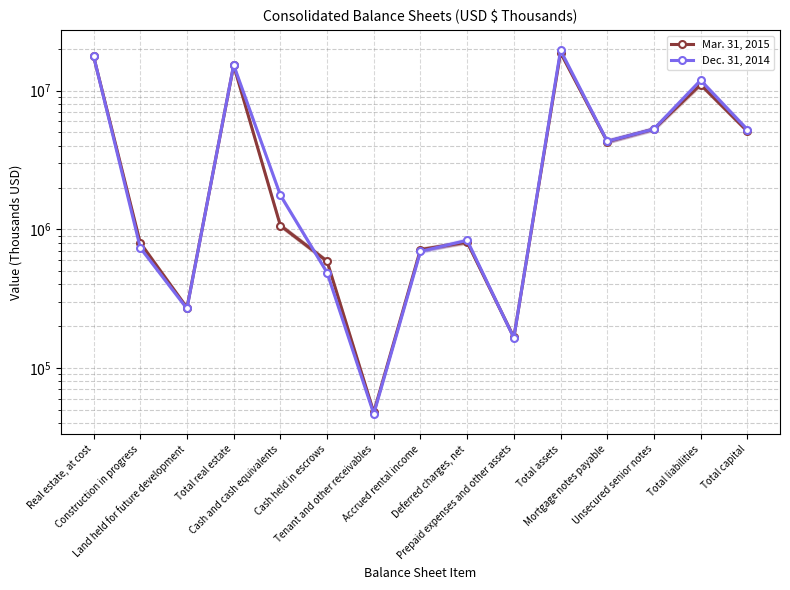

Reading right to left, extract all data points from this chart.

Mar. 31, 2015: Total capital=5109382	Total liabilities=11073970	Unsecured senior notes=5288101	Mortgage notes payable=4289120	Total assets=18830563	Prepaid expenses and other assets=165985	Deferred charges, net=806468	Accrued rental income=713874	Tenant and other receivables=47768	Cash held in escrows=588218	Cash and cash equivalents=1064396	Total real estate=15226930	Land held for future development=271327	Construction in progress=797148	Real estate, at cost=17731971
Dec. 31, 2014: Total capital=5242383	Total liabilities=11878506	Unsecured senior notes=5287704	Mortgage notes payable=4309484	Total assets=19536260	Prepaid expenses and other assets=164432	Deferred charges, net=831744	Accrued rental income=691999	Tenant and other receivables=46595	Cash held in escrows=487321	Cash and cash equivalents=1763079	Total real estate=15338237	Land held for future development=268114	Construction in progress=736311	Real estate, at cost=17810133